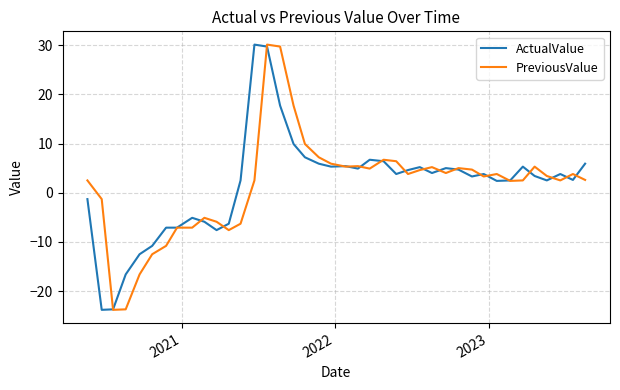

What is the sum of all PreviousValue values?

63.3